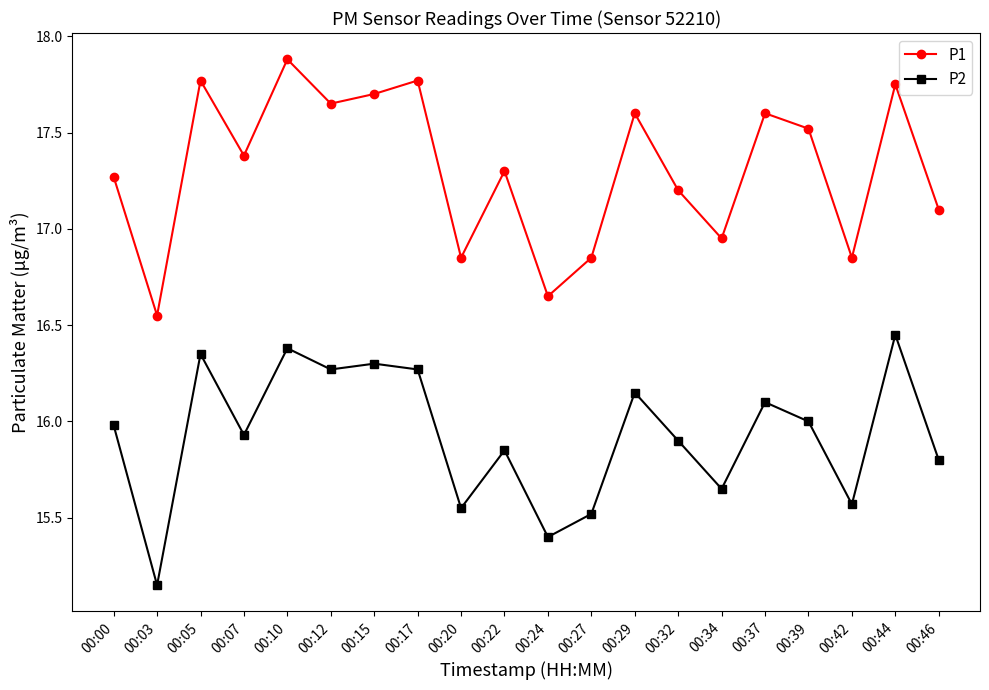

At which category does the chart reach its minimum across all series?

00:03